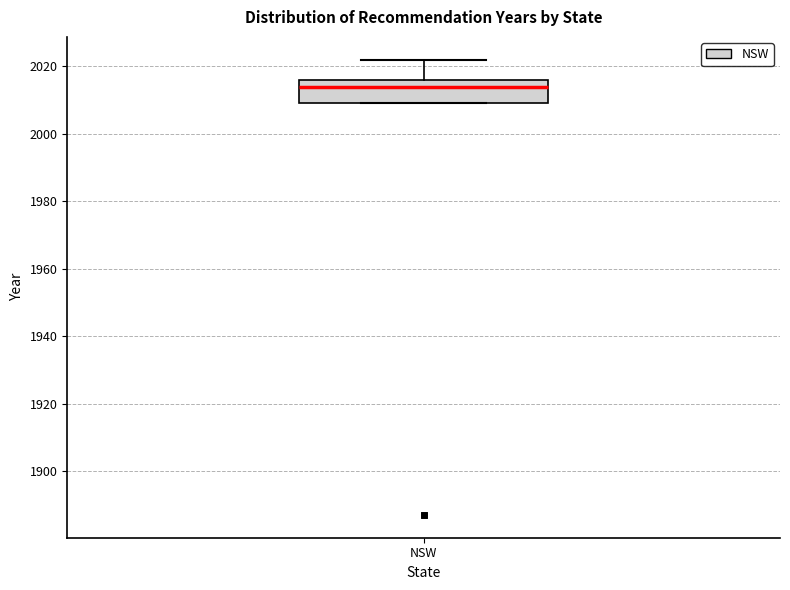

Where does the median line of the box for NSW sit on the y-axis? The values are not printed on the chart, so give them approximately, as read against the axis.

2014